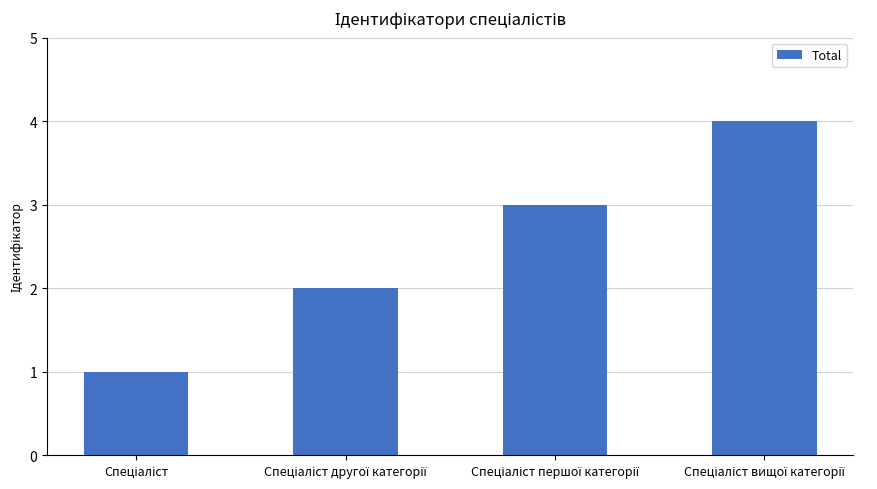

What is the difference between the maximum and minimum values?

3